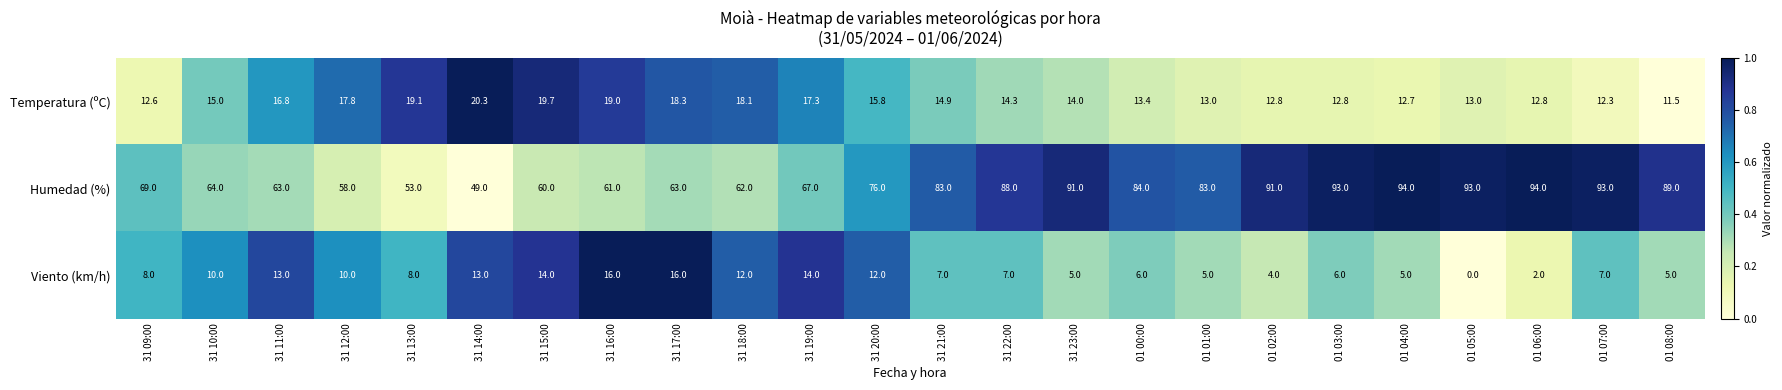

At 31 11:00, list the series in order from largest to smallest.

Humedad (%), Temperatura (ºC), Viento (km/h)